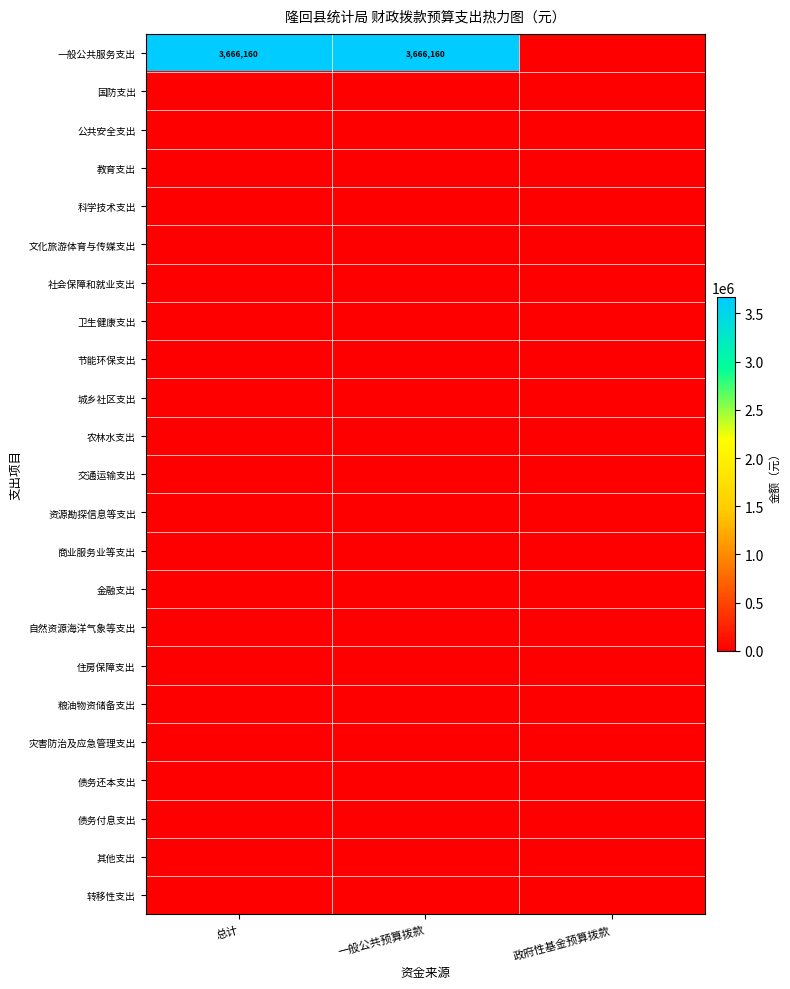

What is the total value across all series at 总计?

3666159.5